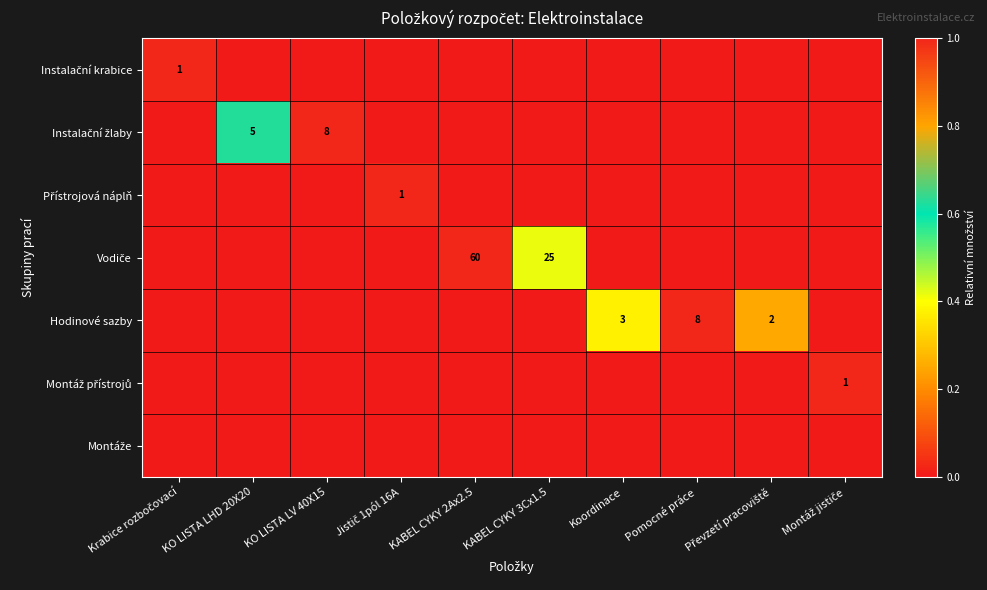

How many values in the Hodinové sazby series exceed 0?

3